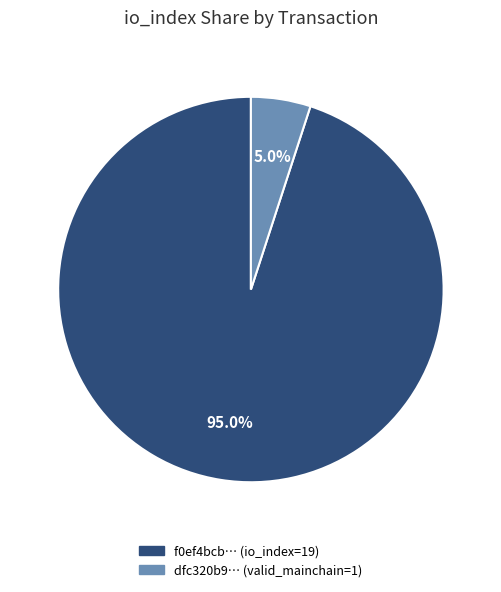

Is there a majority slice in this chart?

Yes